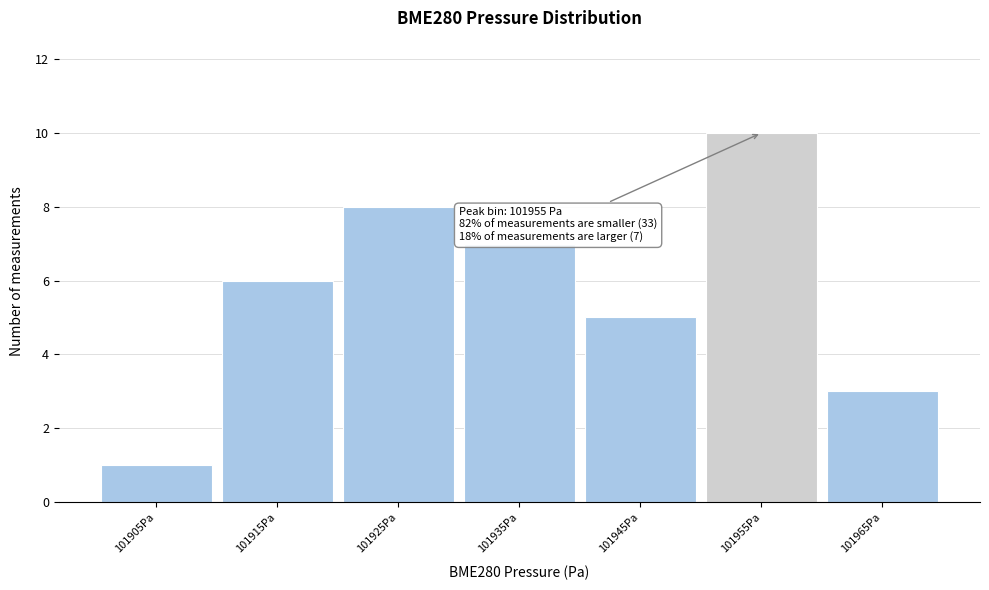

Over which range of the x-axis is the bar tallest?

101950 to 101960